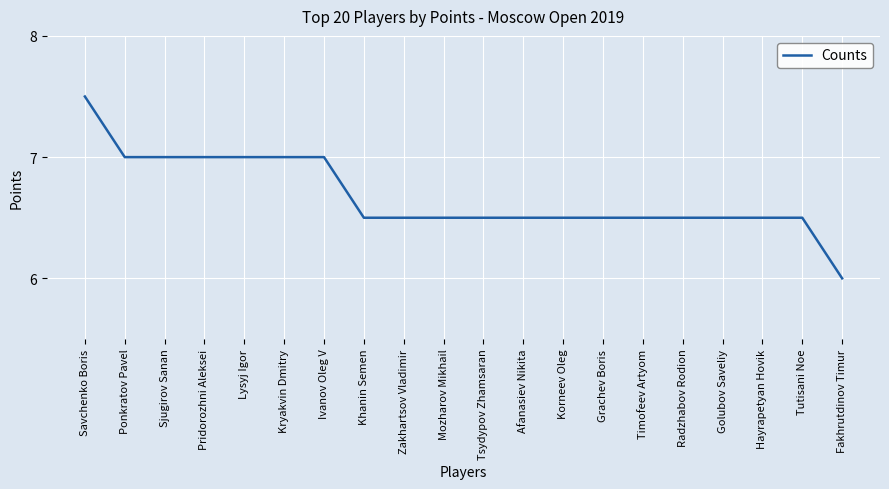

Reading right to left, extract all data points from this chart.

Fakhrutdinov Timur=6.0	Tutisani Noe=6.5	Hayrapetyan Hovik=6.5	Golubov Saveliy=6.5	Radzhabov Rodion=6.5	Timofeev Artyom=6.5	Grachev Boris=6.5	Korneev Oleg=6.5	Afanasiev Nikita=6.5	Tsydypov Zhamsaran=6.5	Mozharov Mikhail=6.5	Zakhartsov Vladimir=6.5	Khanin Semen=6.5	Ivanov Oleg V=7.0	Kryakvin Dmitry=7.0	Lysyj Igor=7.0	Pridorozhni Aleksei=7.0	Sjugirov Sanan=7.0	Ponkratov Pavel=7.0	Savchenko Boris=7.5